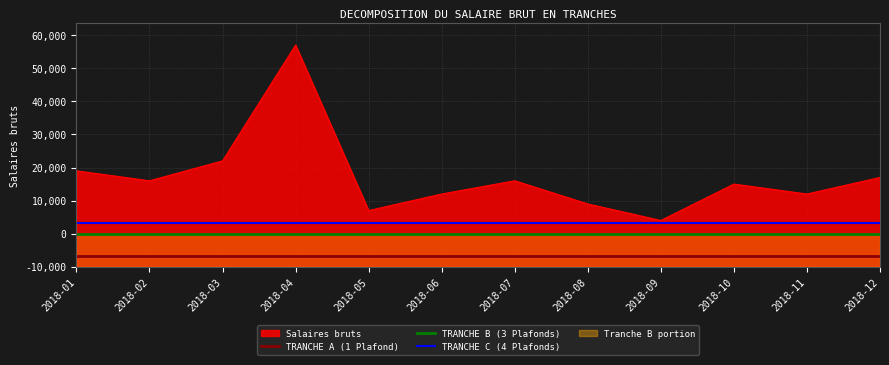

Does the chart have visible grid lines?

Yes